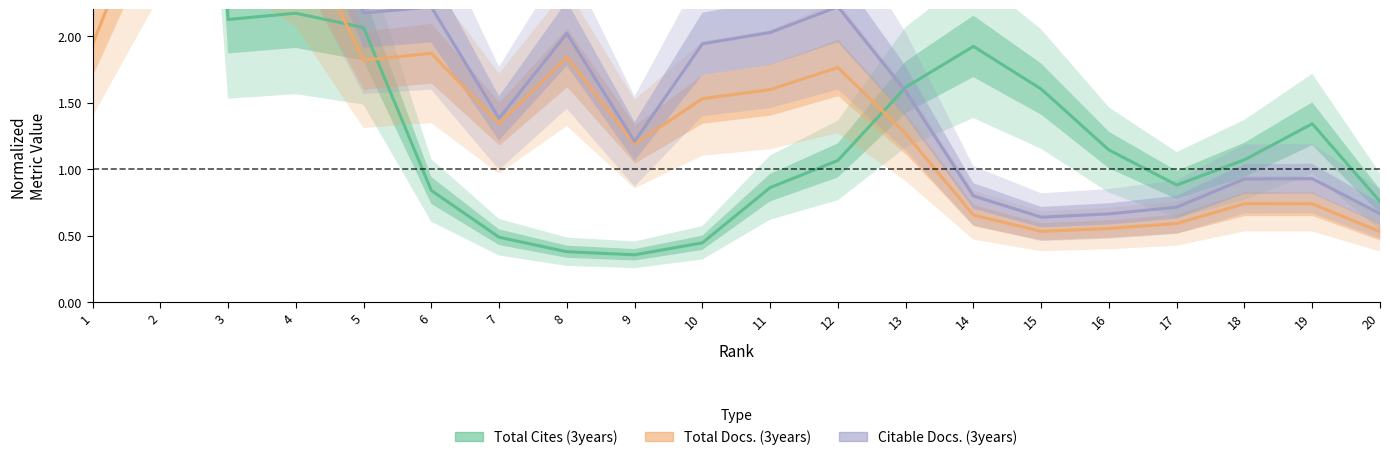

True or false: Total Cites (3years) and Total Docs. (3years) cross at least once.

True